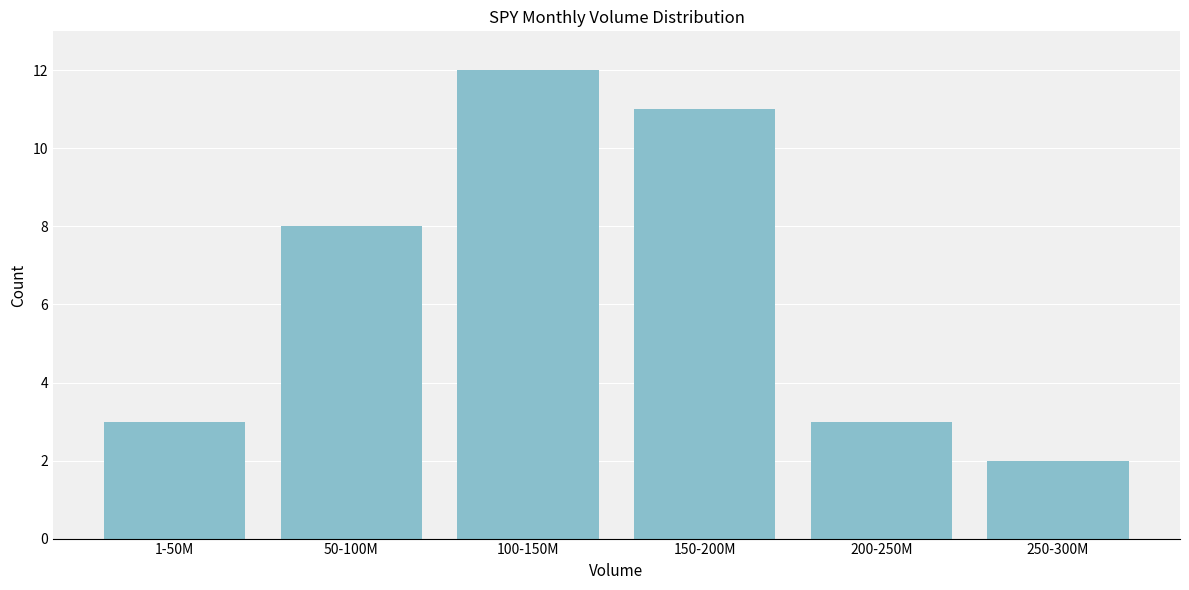

Reading left to right, what are all the values shown in this chart?

1-50M=3	50-100M=8	100-150M=12	150-200M=11	200-250M=3	250-300M=2